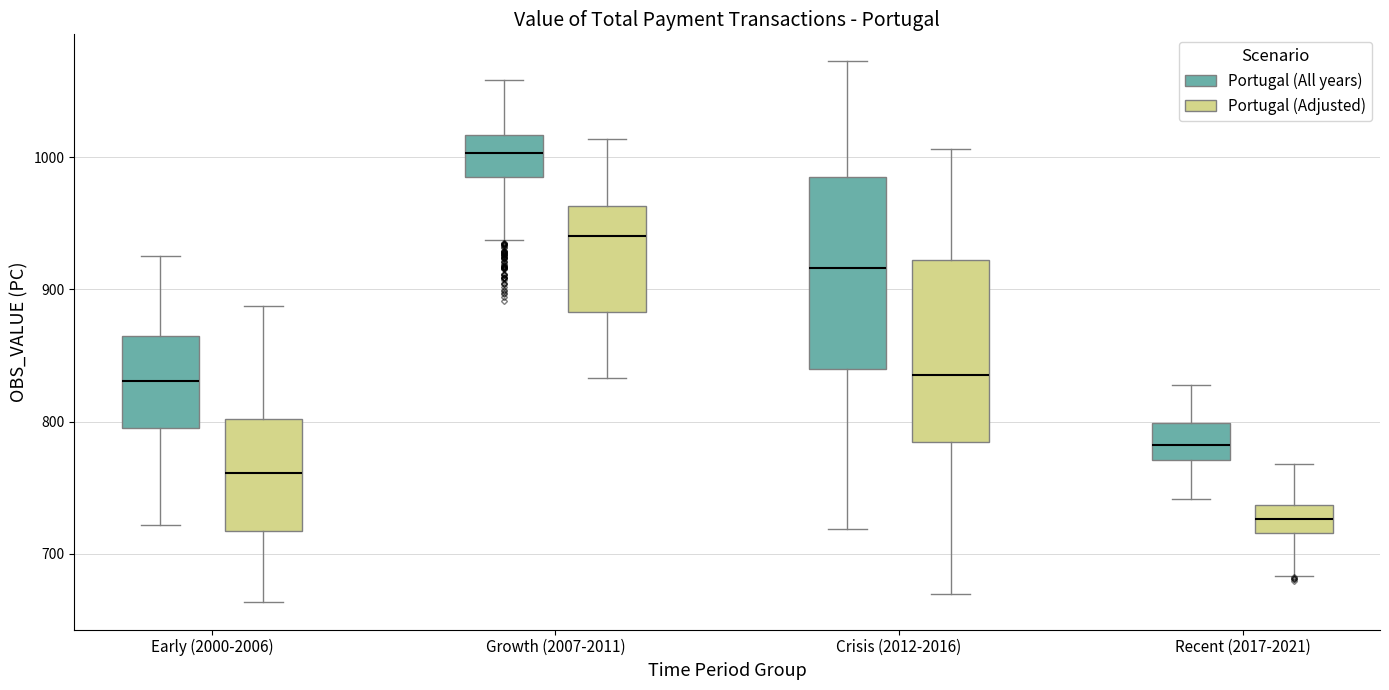

Reading left to right, transcribe this box plot: for each box, give where its median line is, the range the box spans, and where its two whiskers end, as read against the y-axis. The values are not printed on the chart, so give them approximately, as read against the axis.

Early (2000-2006) (Portugal (All years)): median 830, box 790 to 860, whiskers 720 to 930
Early (2000-2006) (Portugal (Adjusted)): median 760, box 720 to 800, whiskers 660 to 890
Growth (2007-2011) (Portugal (All years)): median 1000, box 980 to 1020, whiskers 940 to 1060
Growth (2007-2011) (Portugal (Adjusted)): median 940, box 880 to 960, whiskers 830 to 1010
Crisis (2012-2016) (Portugal (All years)): median 920, box 840 to 980, whiskers 720 to 1070
Crisis (2012-2016) (Portugal (Adjusted)): median 840, box 780 to 920, whiskers 670 to 1010
Recent (2017-2021) (Portugal (All years)): median 780, box 770 to 800, whiskers 740 to 830
Recent (2017-2021) (Portugal (Adjusted)): median 730, box 720 to 740, whiskers 680 to 770